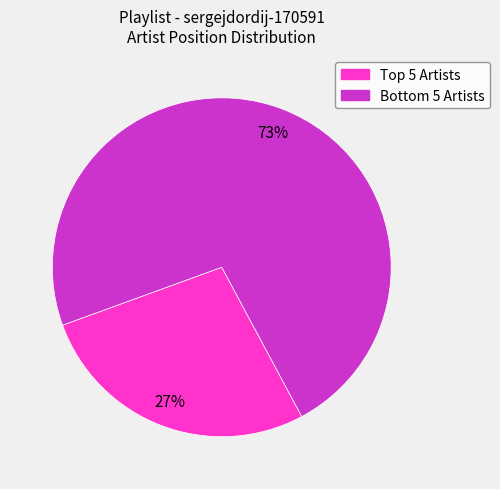

Is there a majority slice in this chart?

Yes